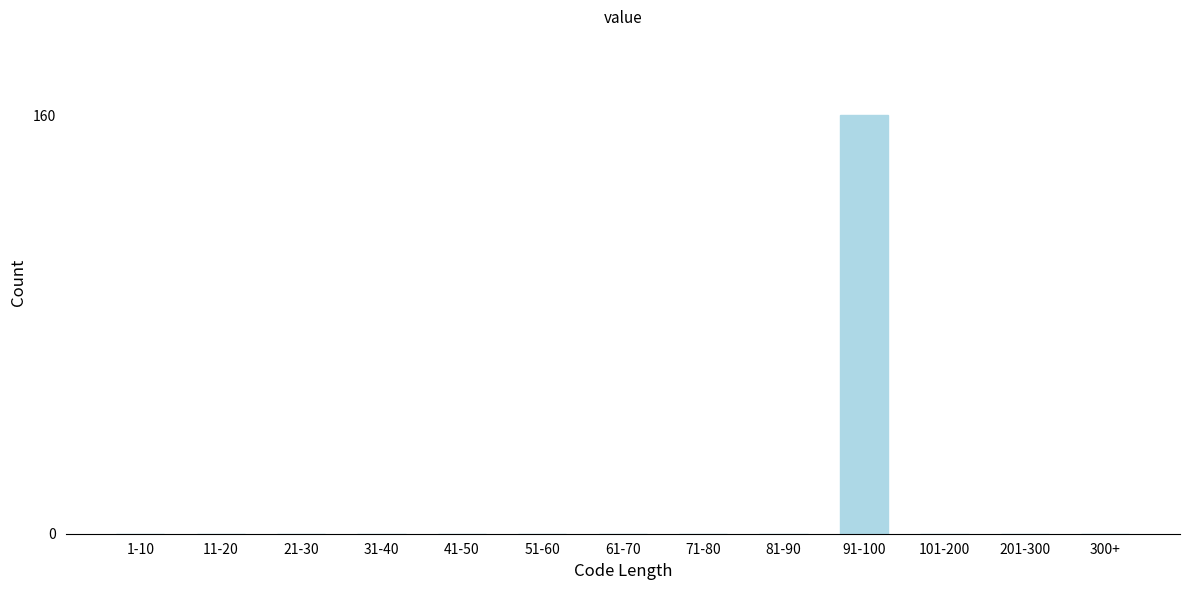

Reading left to right, what are all the values shown in this chart?

1-10=0	11-20=0	21-30=0	31-40=0	41-50=0	51-60=0	61-70=0	71-80=0	81-90=0	91-100=160	101-200=0	201-300=0	300+=0